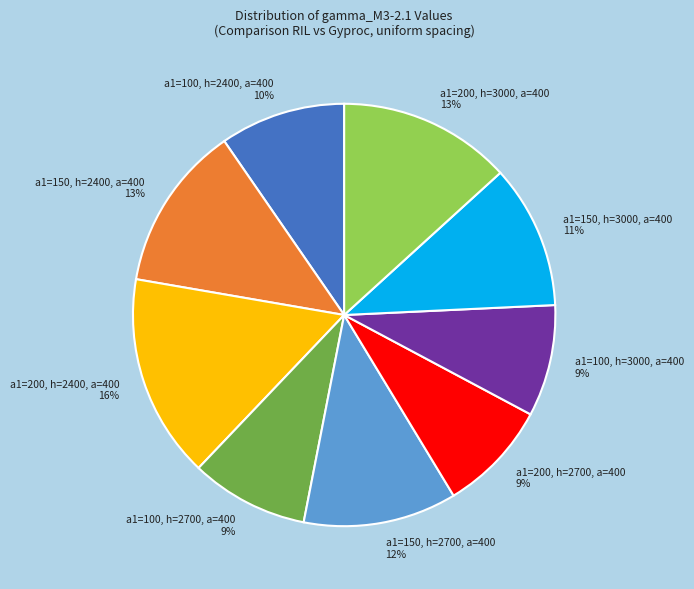

Is a1=150, h=2400, a=400 the majority of the pie?

No